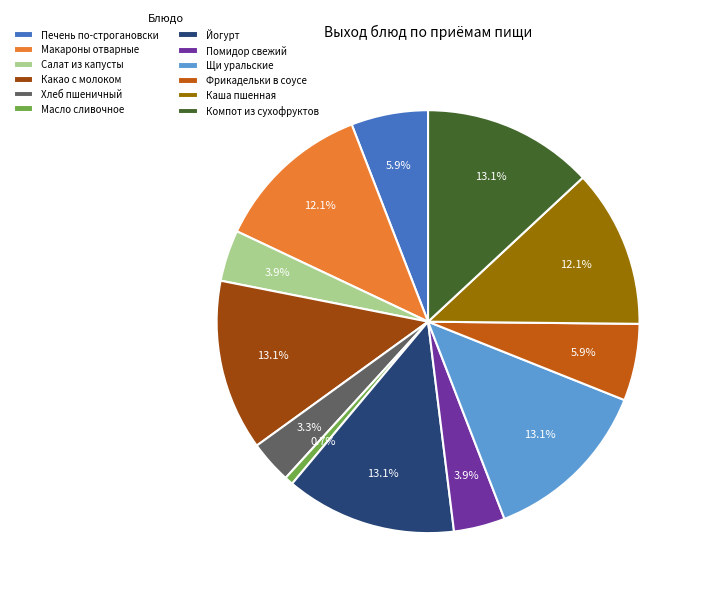

How many slices are in this pie chart?

12